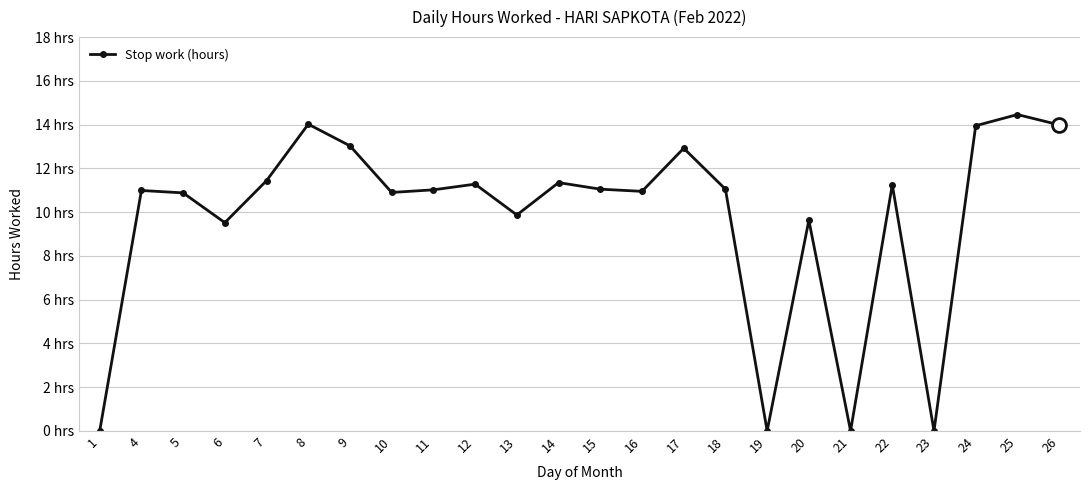

What is the ratio of the value at 9 to the value at 14?

1.1